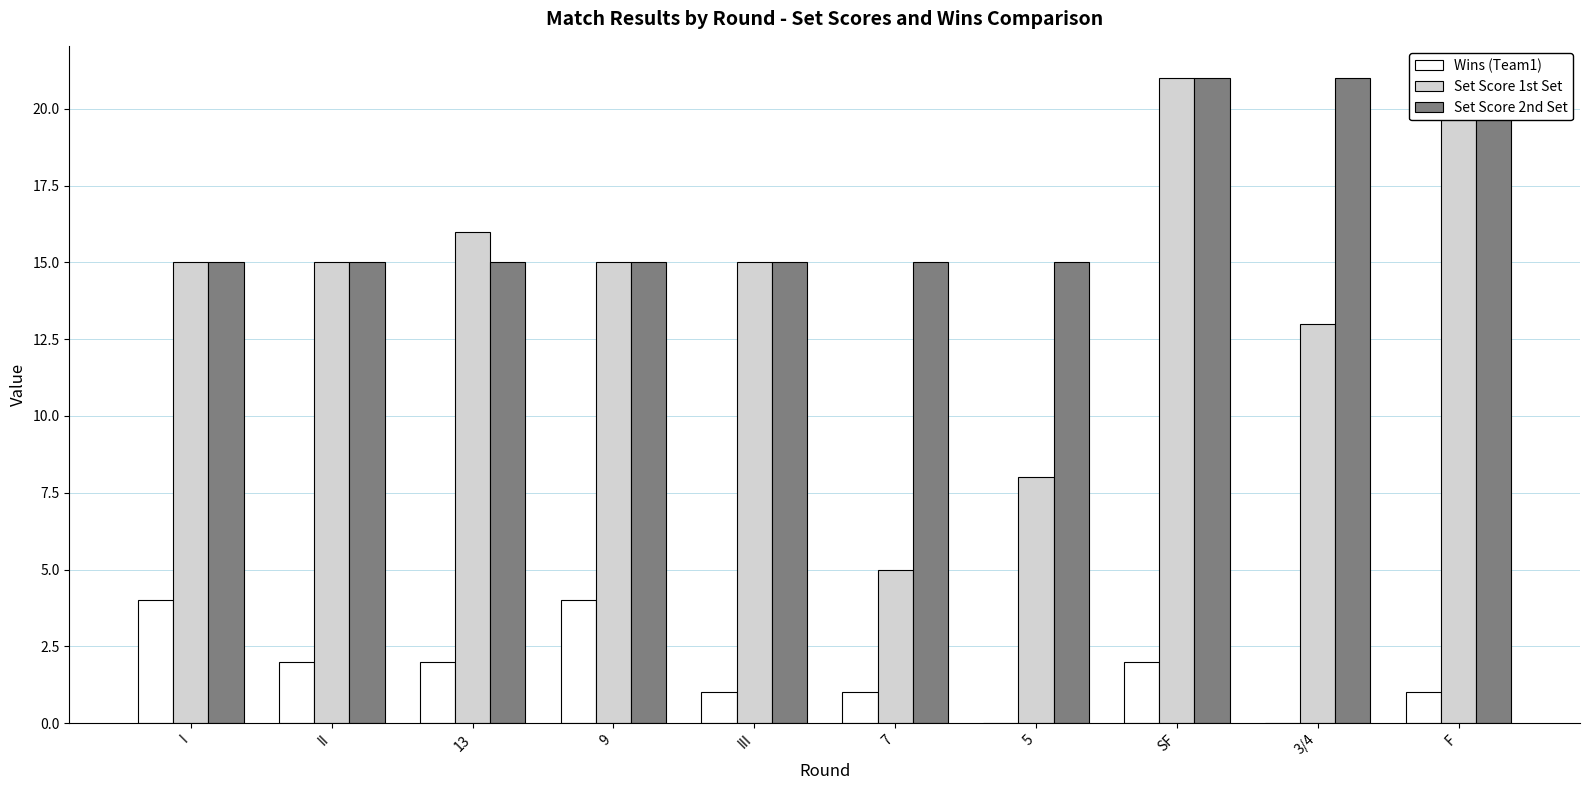

What are all the series names shown in the legend?

Wins (Team1), Set Score 1st Set, Set Score 2nd Set